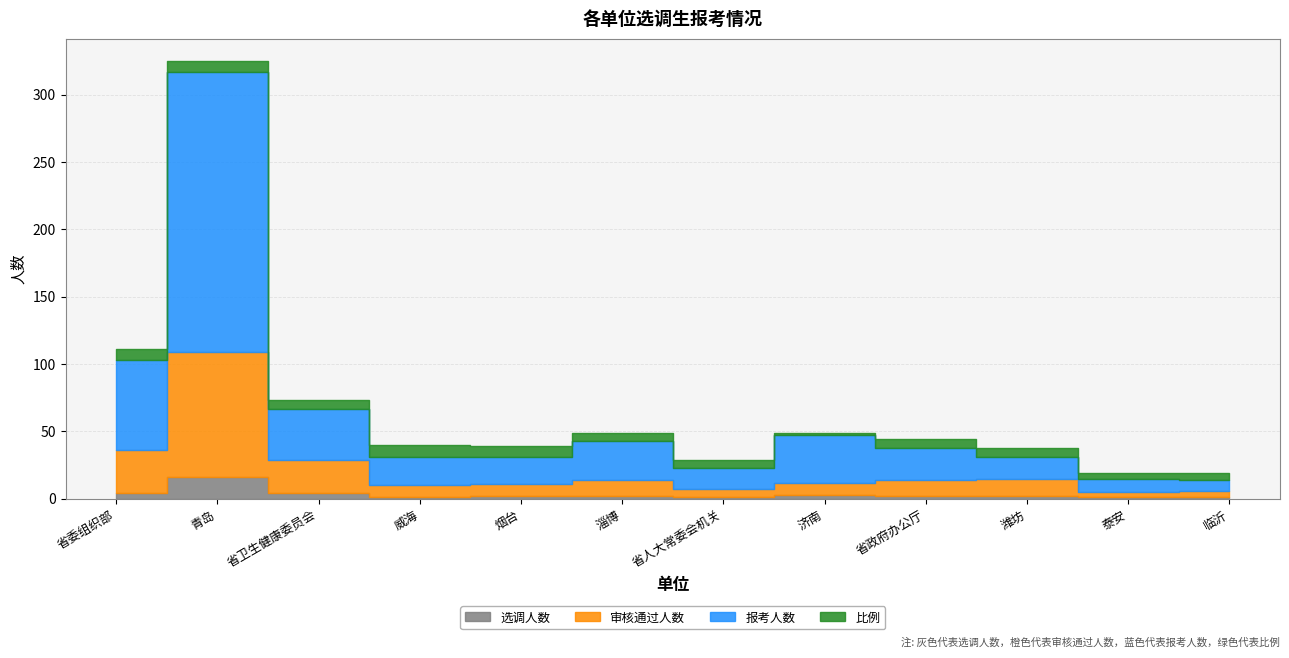

Rank the categories by 报考人数 value from highest to lowest.

1, 0, 2, 7, 5, 8, 3, 4, 6, 9, 10, 11